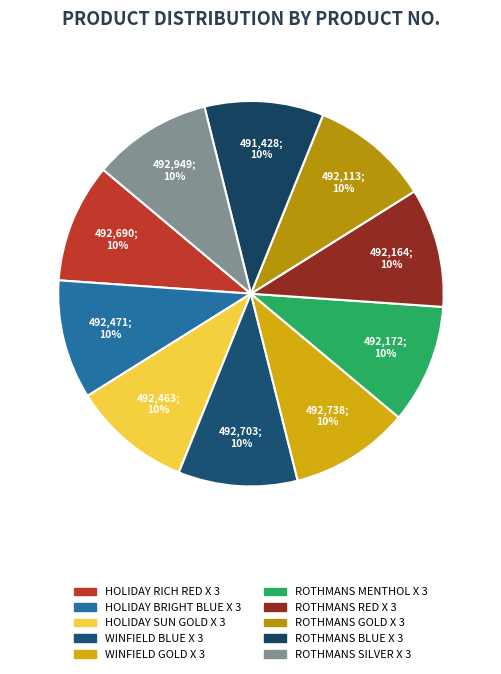

Count the number of slices in the pie.

10